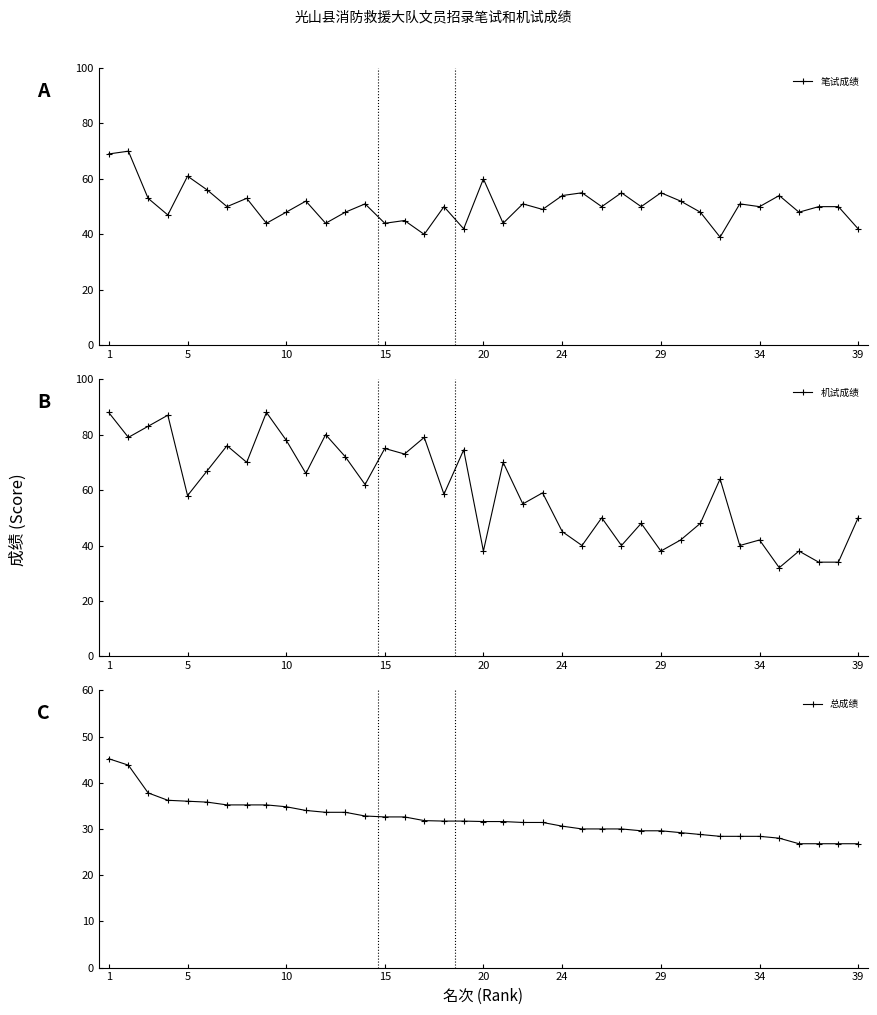

How many lines are shown in the chart?

3